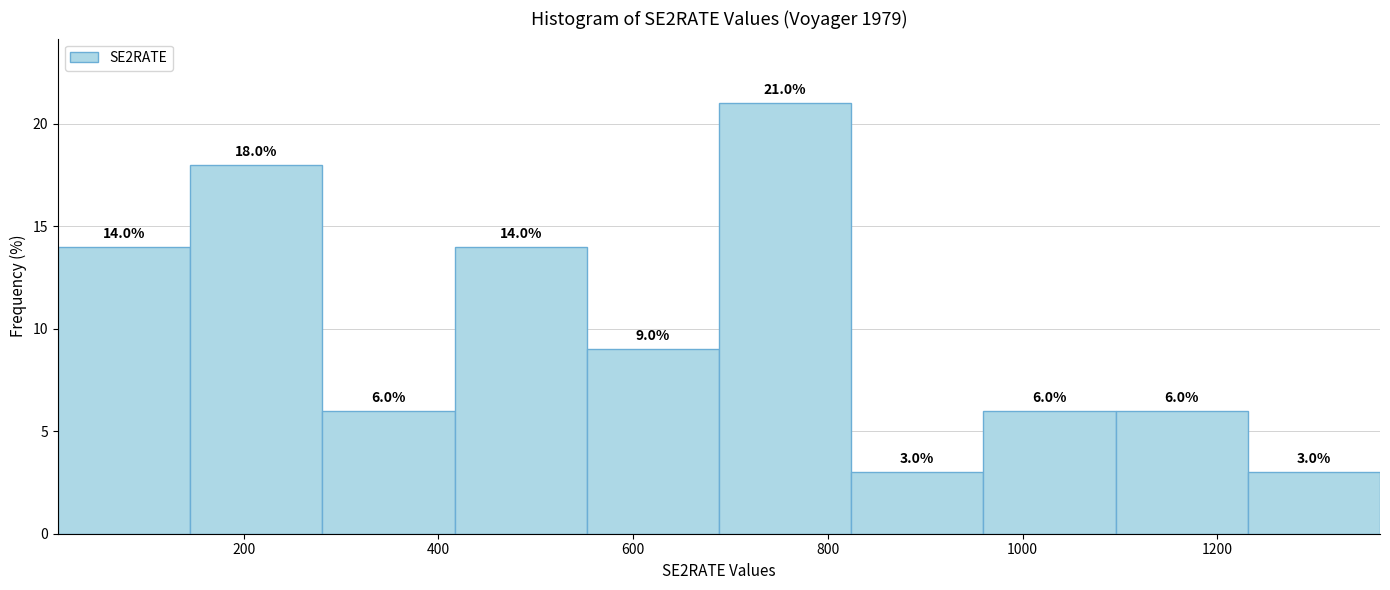

Over which range of the x-axis is the bar tallest?

680 to 820